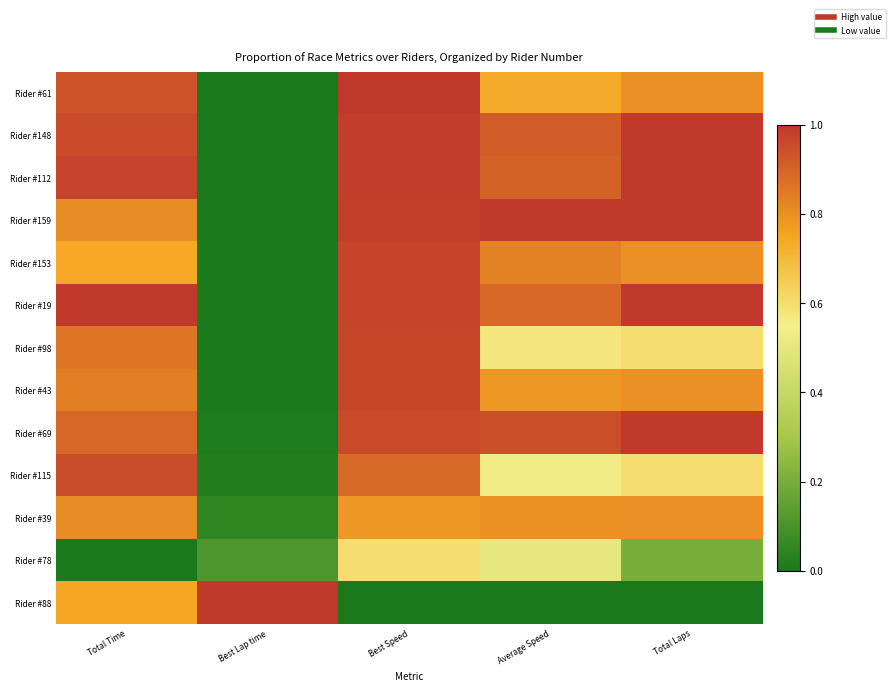

Reading left to right, list all the values displayed in this chart.

Rider #61: Total Time=0.9	Best Lap time=0.0	Best Speed=1.0	Average Speed=0.7	Total Laps=0.8
Rider #148: Total Time=1.0	Best Lap time=0.0	Best Speed=1.0	Average Speed=0.9	Total Laps=1.0
Rider #112: Total Time=1.0	Best Lap time=0.0	Best Speed=1.0	Average Speed=0.9	Total Laps=1.0
Rider #159: Total Time=0.8	Best Lap time=0.0	Best Speed=1.0	Average Speed=1.0	Total Laps=1.0
Rider #153: Total Time=0.7	Best Lap time=0.0	Best Speed=1.0	Average Speed=0.8	Total Laps=0.8
Rider #19: Total Time=1.0	Best Lap time=0.0	Best Speed=1.0	Average Speed=0.9	Total Laps=1.0
Rider #98: Total Time=0.9	Best Lap time=0.0	Best Speed=1.0	Average Speed=0.6	Total Laps=0.6
Rider #43: Total Time=0.8	Best Lap time=0.0	Best Speed=1.0	Average Speed=0.8	Total Laps=0.8
Rider #69: Total Time=0.9	Best Lap time=0.0	Best Speed=1.0	Average Speed=0.9	Total Laps=1.0
Rider #115: Total Time=1.0	Best Lap time=0.0	Best Speed=0.9	Average Speed=0.5	Total Laps=0.6
Rider #39: Total Time=0.8	Best Lap time=0.0	Best Speed=0.8	Average Speed=0.8	Total Laps=0.8
Rider #78: Total Time=0.0	Best Lap time=0.1	Best Speed=0.6	Average Speed=0.5	Total Laps=0.2
Rider #88: Total Time=0.7	Best Lap time=1.0	Best Speed=0.0	Average Speed=0.0	Total Laps=0.0